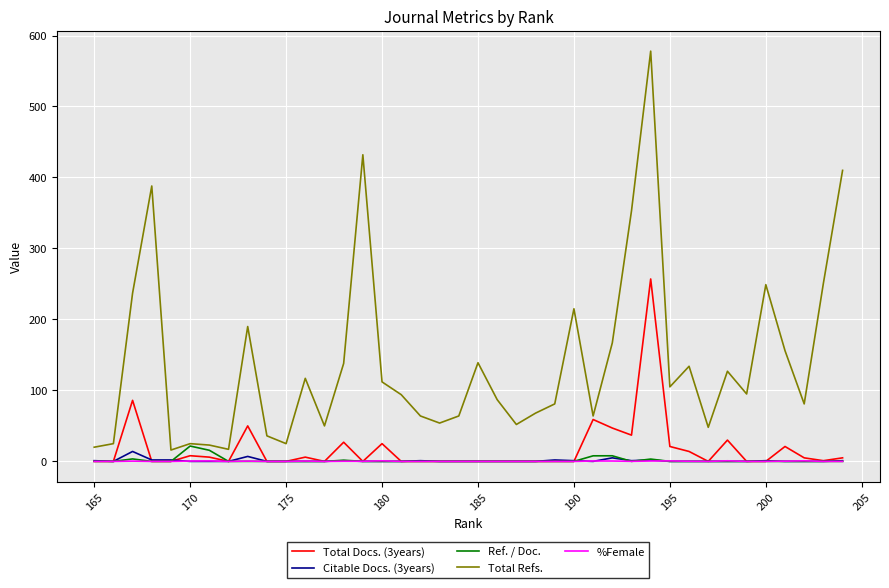

What is the difference between the maximum and minimum values in the Ref. / Doc. series?

21.6